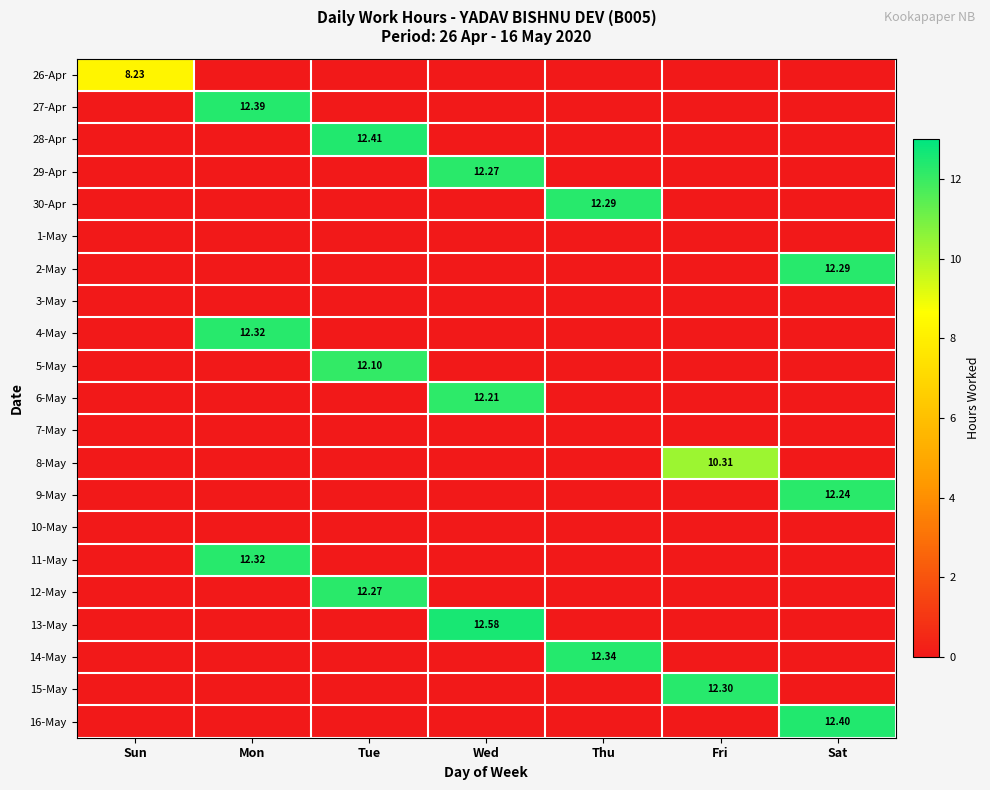

List the series in order of their peak value, highest first.

13-May, 28-Apr, 16-May, 27-Apr, 14-May, 4-May, 11-May, 15-May, 30-Apr, 2-May, 29-Apr, 12-May, 9-May, 6-May, 5-May, 8-May, 26-Apr, 1-May, 3-May, 7-May, 10-May